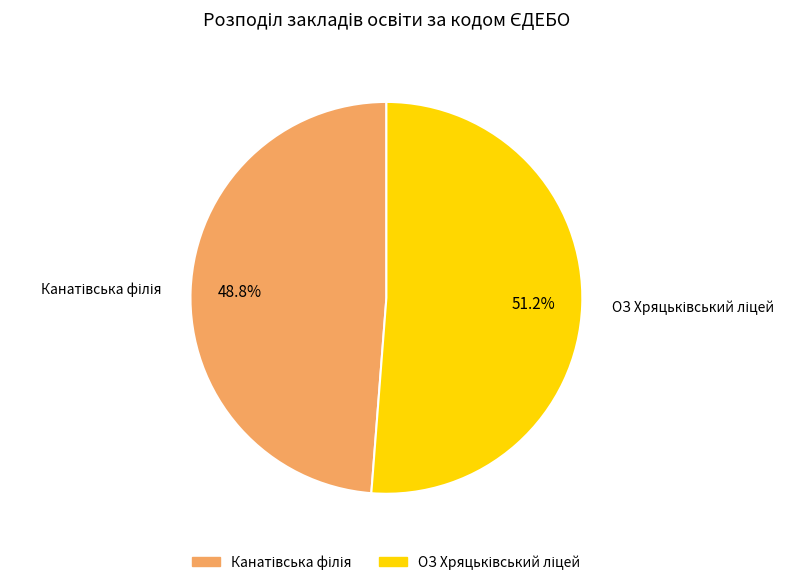

Is there a majority slice in this chart?

Yes